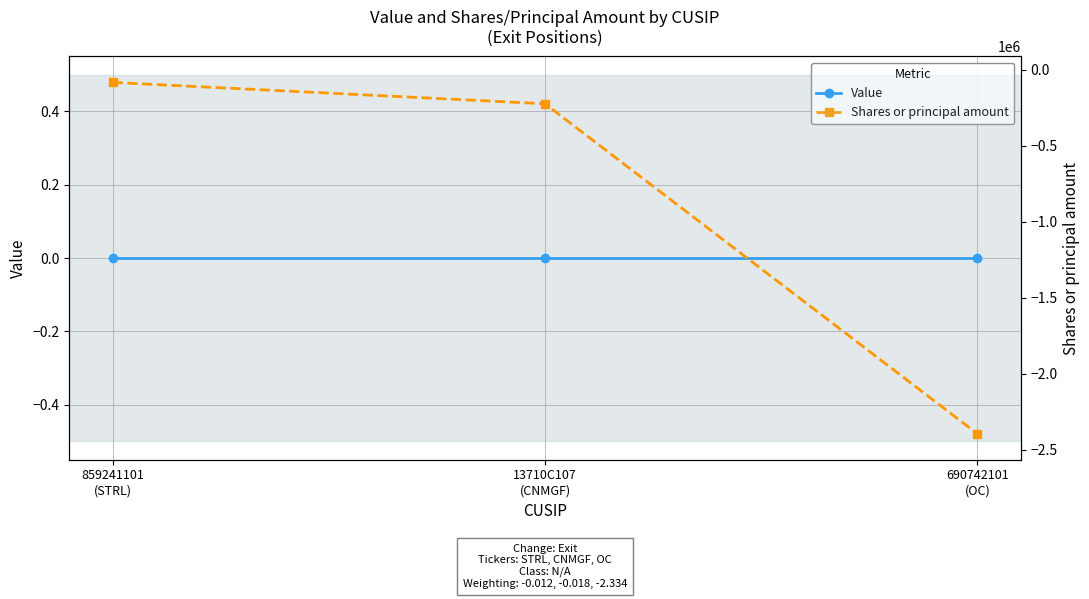

List the series in order of their peak value, lowest first.

Shares or principal amount, Value